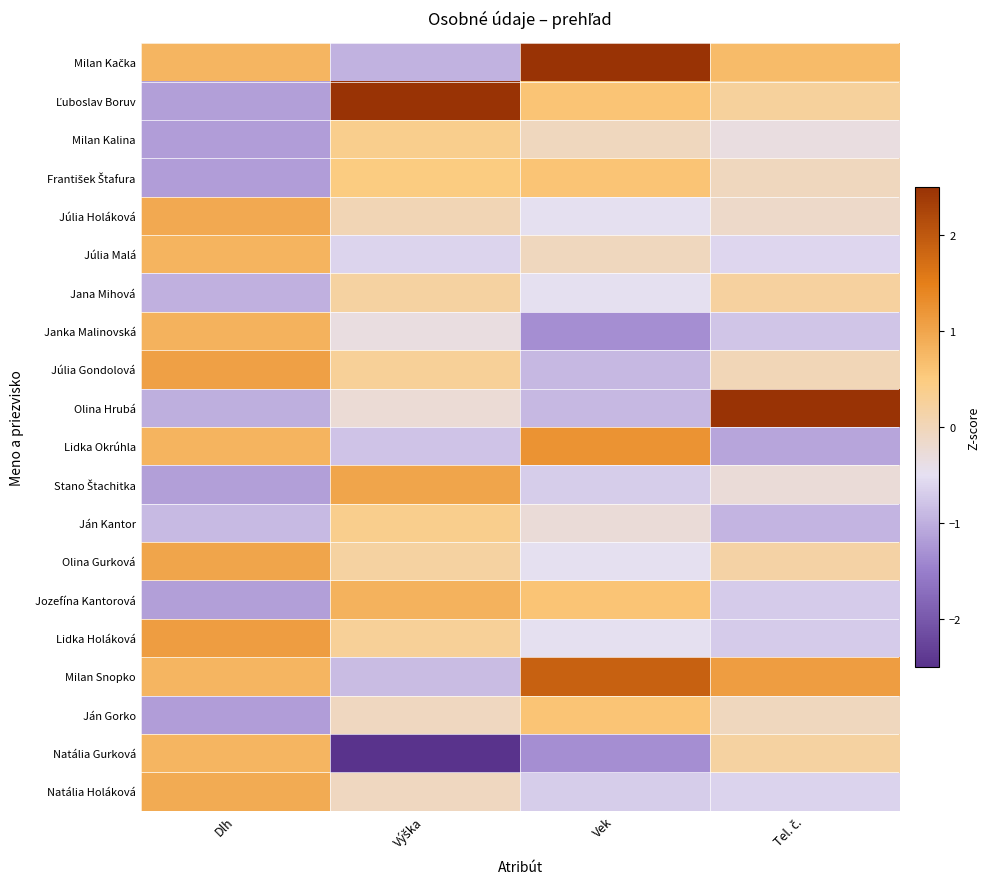

How many data points does each series have?

4